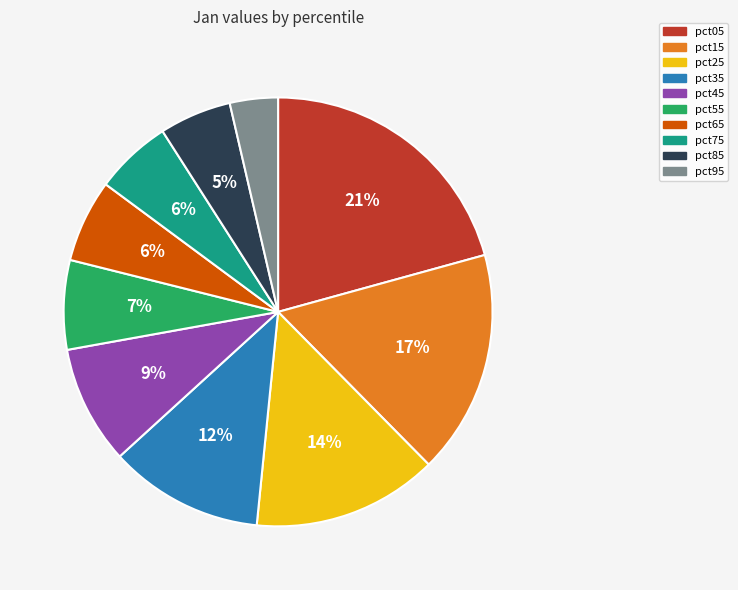

To the nearest percent, what portion does pct45 represent?

9%